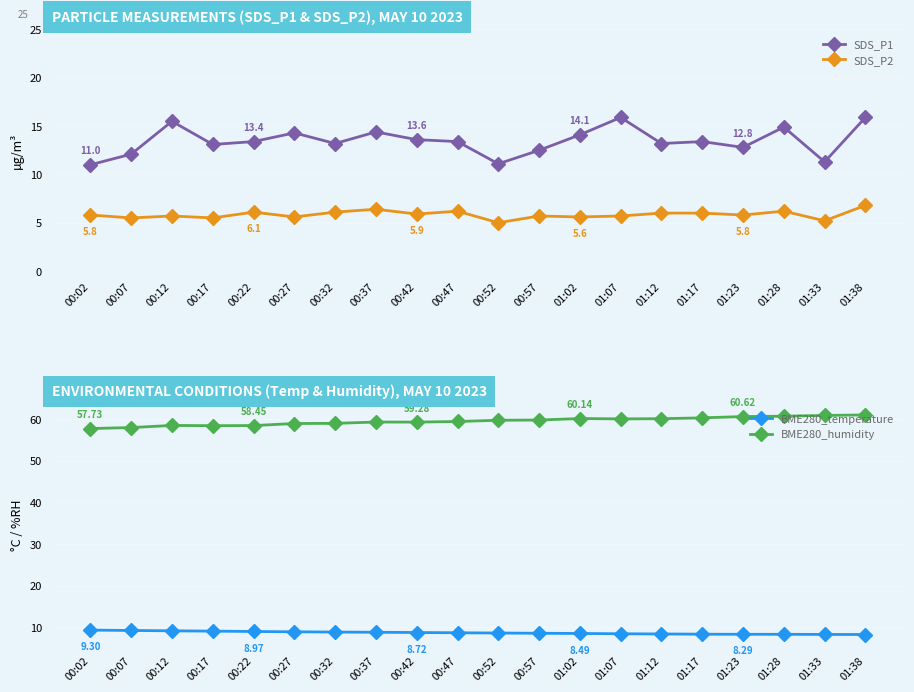

List the labels in order of BME280_temperature value, smallest first.

01:38, 01:33, 01:23, 01:28, 01:17, 01:12, 01:07, 01:02, 00:57, 00:52, 00:47, 00:42, 00:37, 00:32, 00:27, 00:22, 00:17, 00:12, 00:07, 00:02